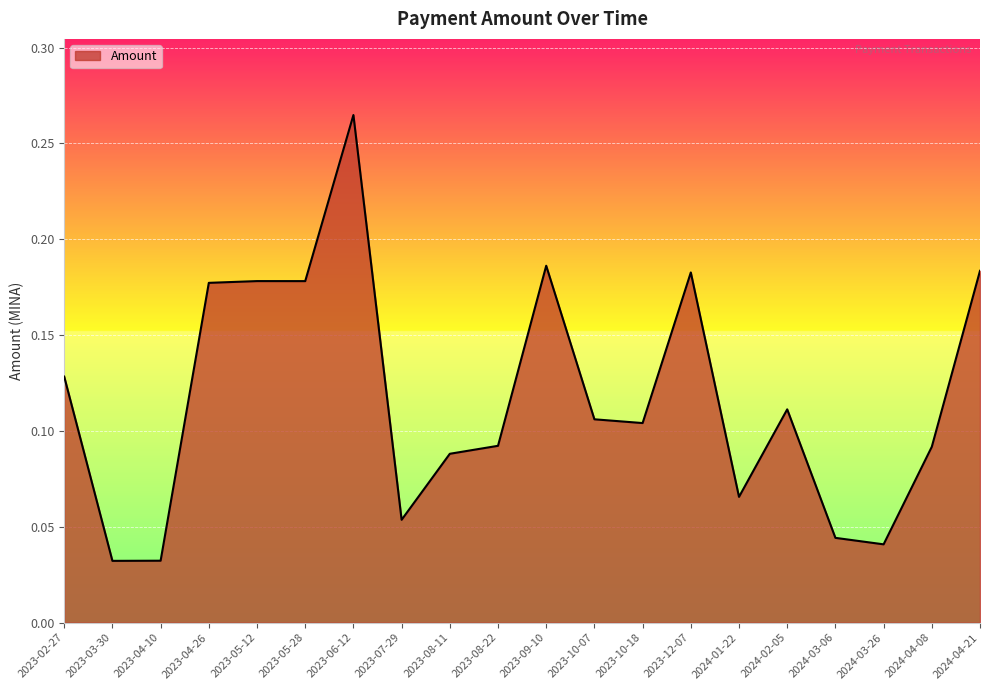

The chart shows a value of 0.2 at 2023-10-18. True or false?

False